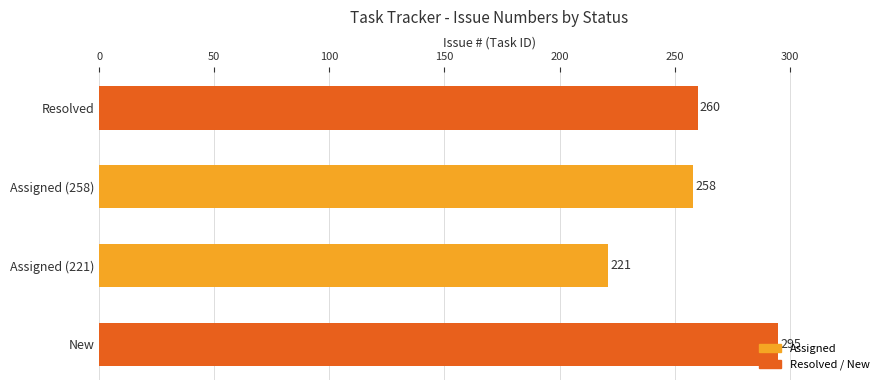

What is the smallest value displayed?

221